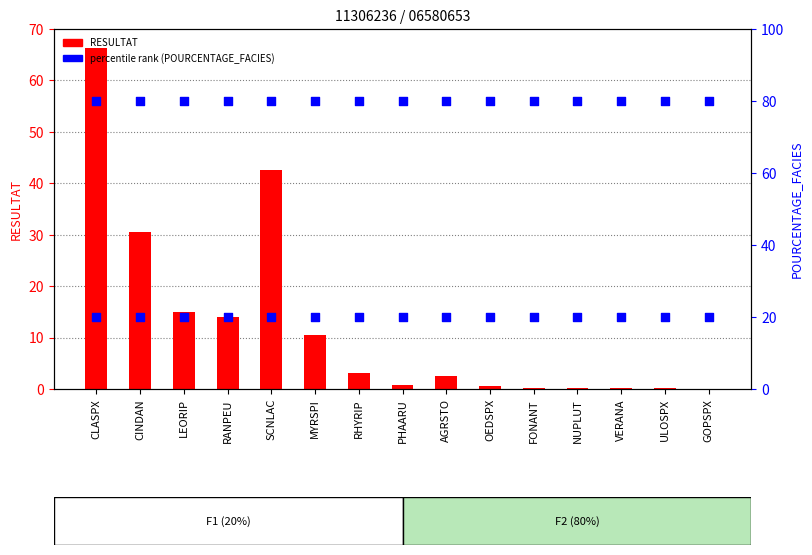

At how many categories does at least one series exceed 70?

15